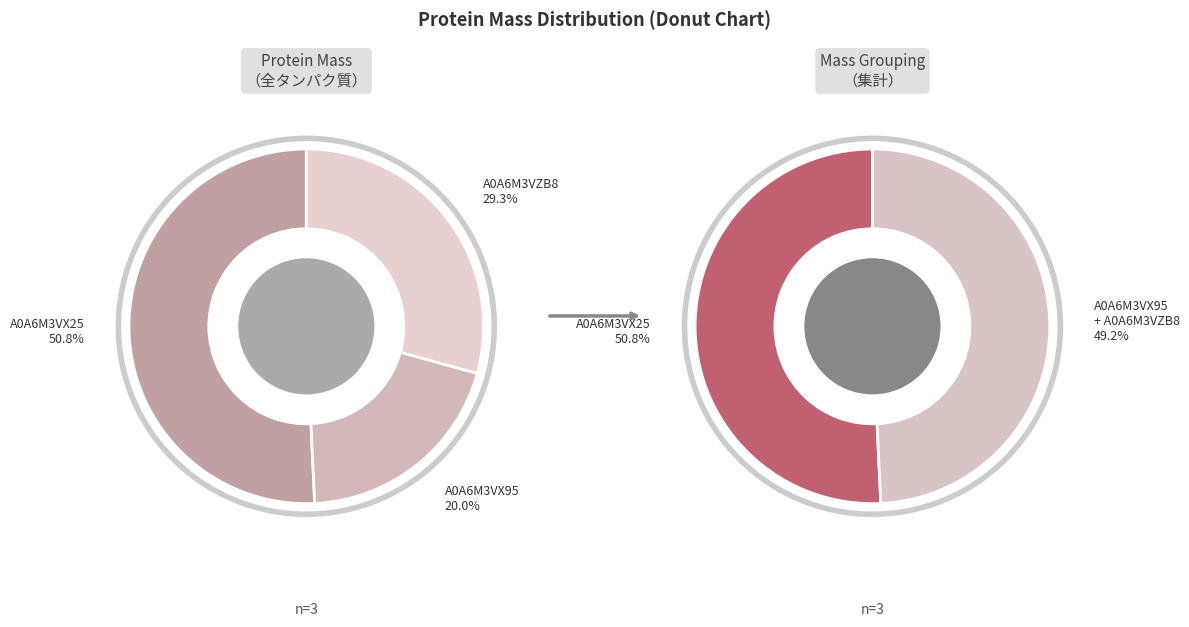

Combined, what portion of the pie is A0A6M3VX25 and A0A6M3VZB8?

80.0%